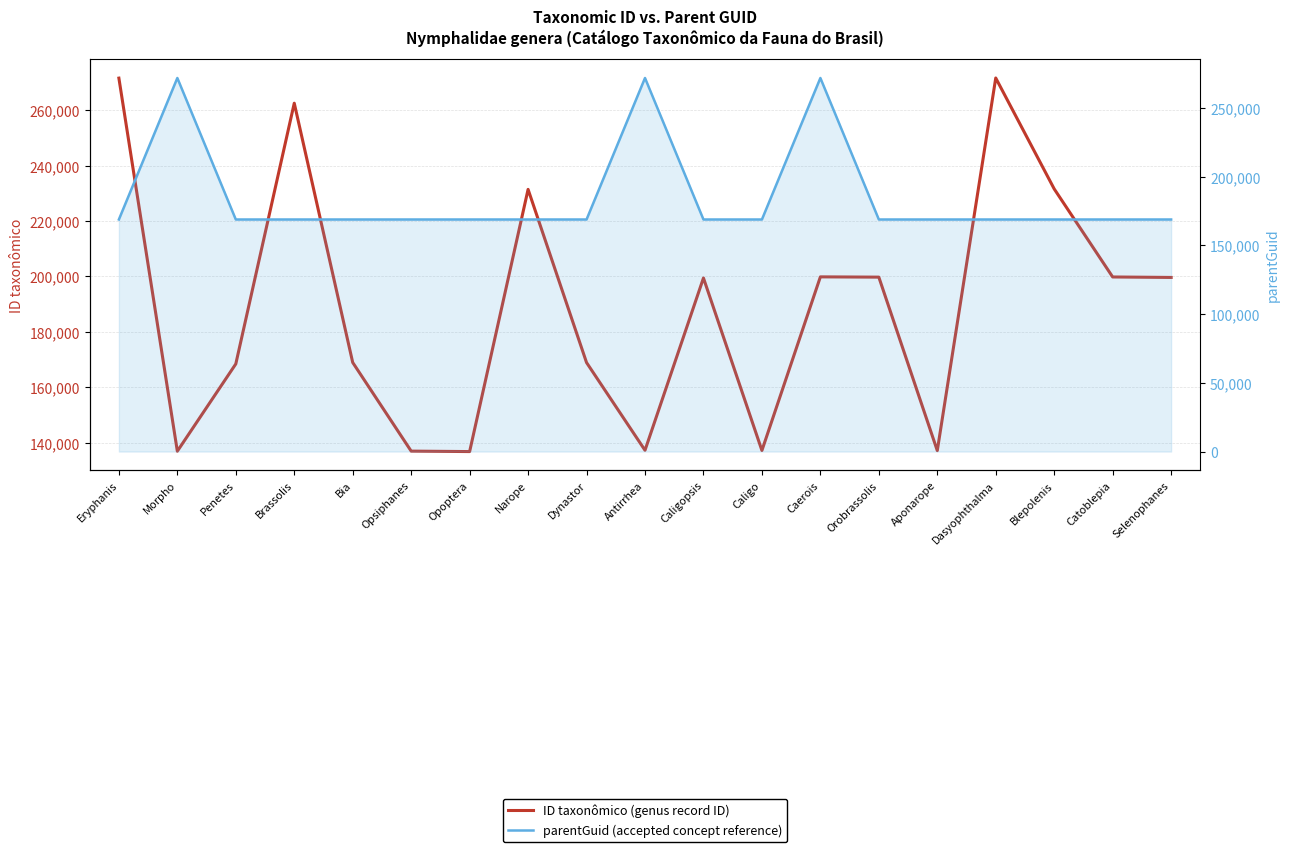

After their last crossing, which series has the higher values: ID taxonômico (genus record ID) or parentGuid (accepted concept reference)?

ID taxonômico (genus record ID)